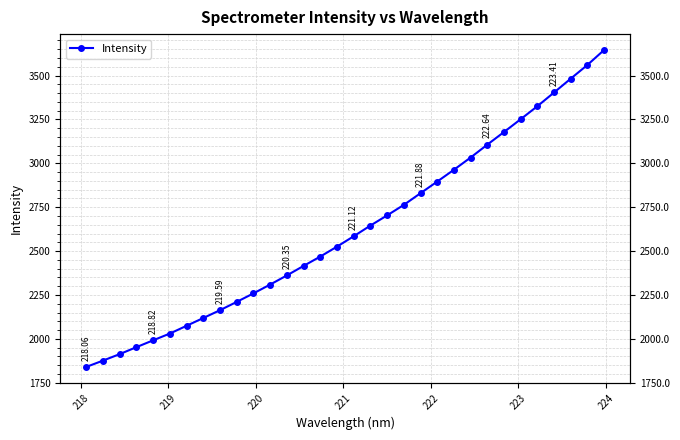

Reading right to left, transcribe all the data shown in this chart.

3645.9	3560.7	3482.6	3403.6	3325.5	3251.4	3178.4	3106.4	3033.0	2963.4	2896.0	2829.8	2763.1	2703.4	2645.3	2584.5	2525.4	2468.8	2415.6	2361.4	2309.4	2259.0	2210.6	2163.3	2118.8	2074.4	2030.2	1991.7	1952.7	1913.1	1876.0	1840.0